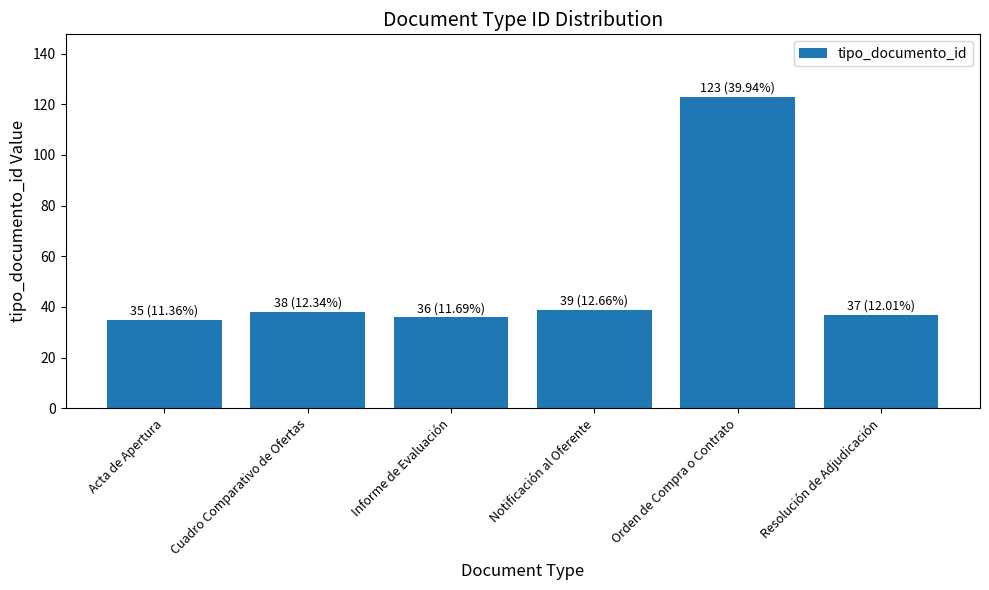

What position from the right is Informe de Evaluación?

4